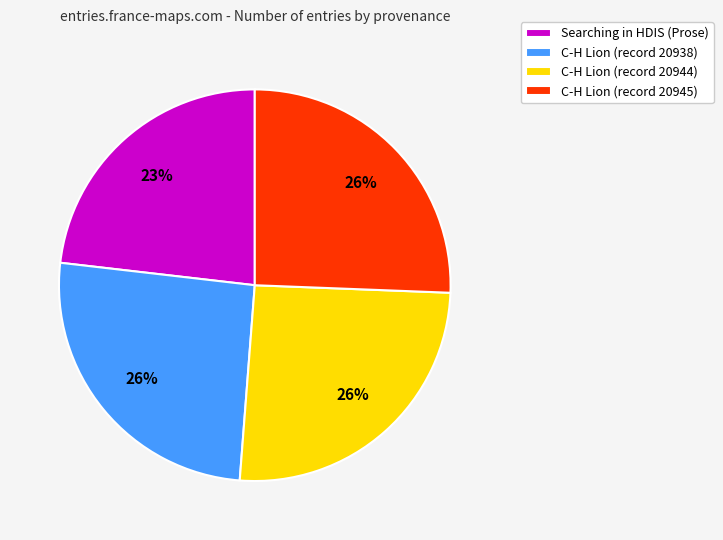

Is Searching in HDIS (Prose) the majority of the pie?

No